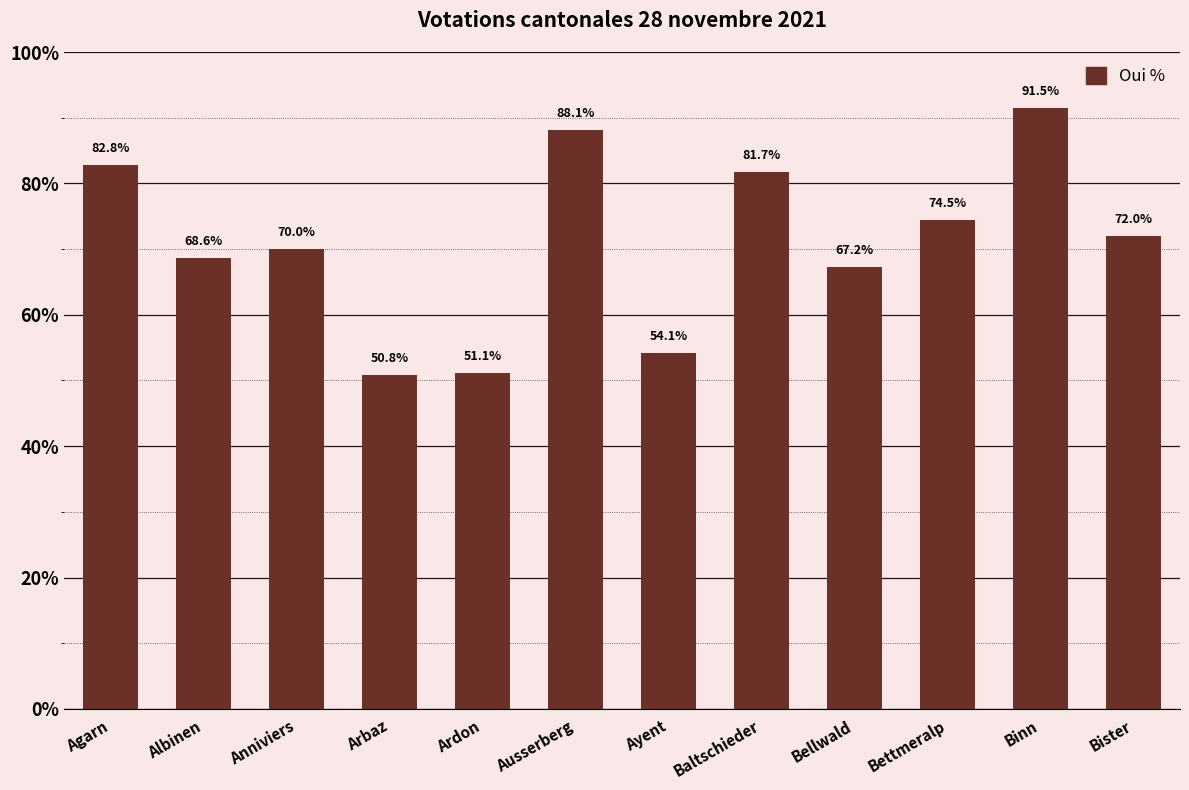

The value at Bister is 72.0. True or false?

True